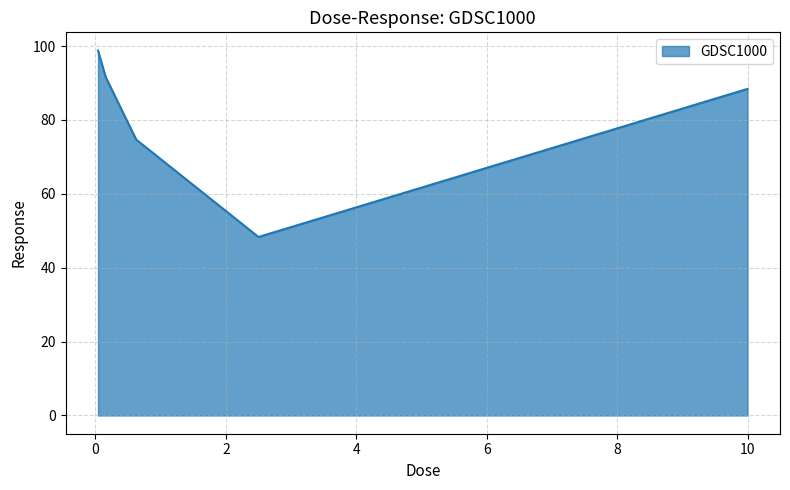

What is the maximum value shown in the chart?

98.8